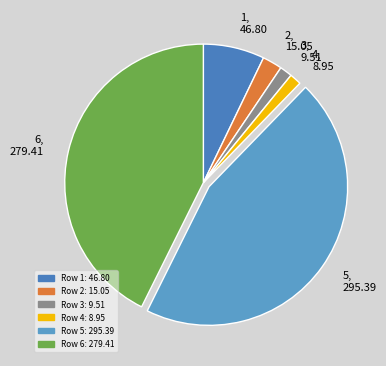

Do 1 and 3 together represent more than half of the pie?

No